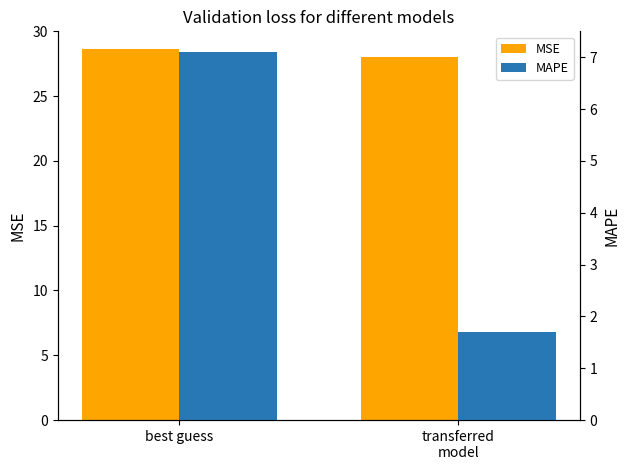

Reading left to right, extract all data points from this chart.

MSE: 28.6	28.0
MAPE: 7.1	1.7